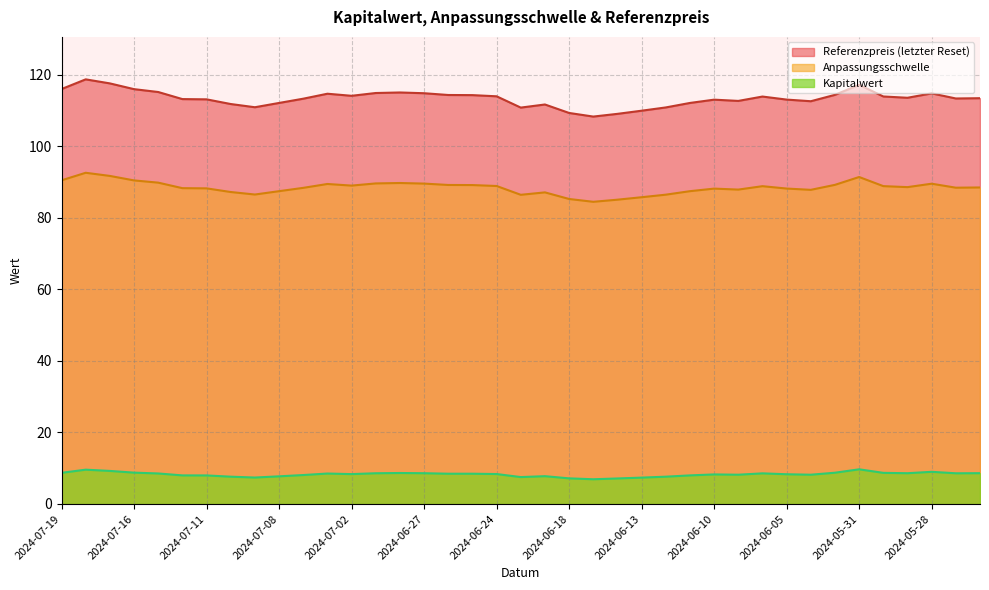

Reading right to left, transcribe all the data shown in this chart.

Referenzpreis (letzter Reset): 113.5	113.4	114.9	113.6	114.0	117.3	114.5	112.7	113.1	114.0	112.8	113.1	112.2	110.9	110.0	109.1	108.4	109.4	111.8	110.9	114.0	114.4	114.4	114.9	115.1	115.0	114.2	114.8	113.4	112.2	111.0	111.9	113.2	113.3	115.2	116.0	117.7	118.8	116.1
Anpassungsschwelle: 88.5	88.5	89.6	88.6	88.9	91.5	89.3	87.9	88.2	88.9	87.9	88.2	87.5	86.5	85.8	85.1	84.5	85.3	87.2	86.5	89.0	89.2	89.2	89.6	89.8	89.7	89.1	89.5	88.4	87.5	86.6	87.3	88.3	88.3	89.9	90.5	91.8	92.6	90.5
Kapitalwert: 8.6	8.6	9.0	8.6	8.7	9.7	8.8	8.2	8.3	8.6	8.2	8.3	8.0	7.6	7.4	7.1	6.9	7.2	7.8	7.5	8.4	8.5	8.5	8.6	8.7	8.6	8.4	8.5	8.1	7.7	7.4	7.6	8.0	8.0	8.5	8.8	9.2	9.6	8.7